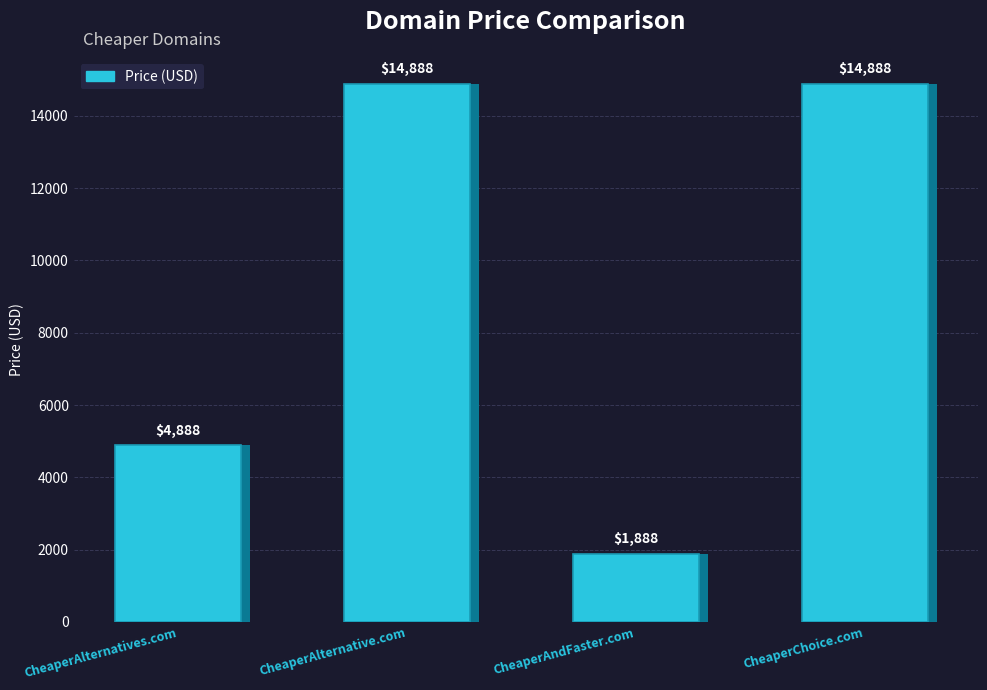

Reading left to right, extract all data points from this chart.

CheaperAlternatives.com=4888	CheaperAlternative.com=14888	CheaperAndFaster.com=1888	CheaperChoice.com=14888